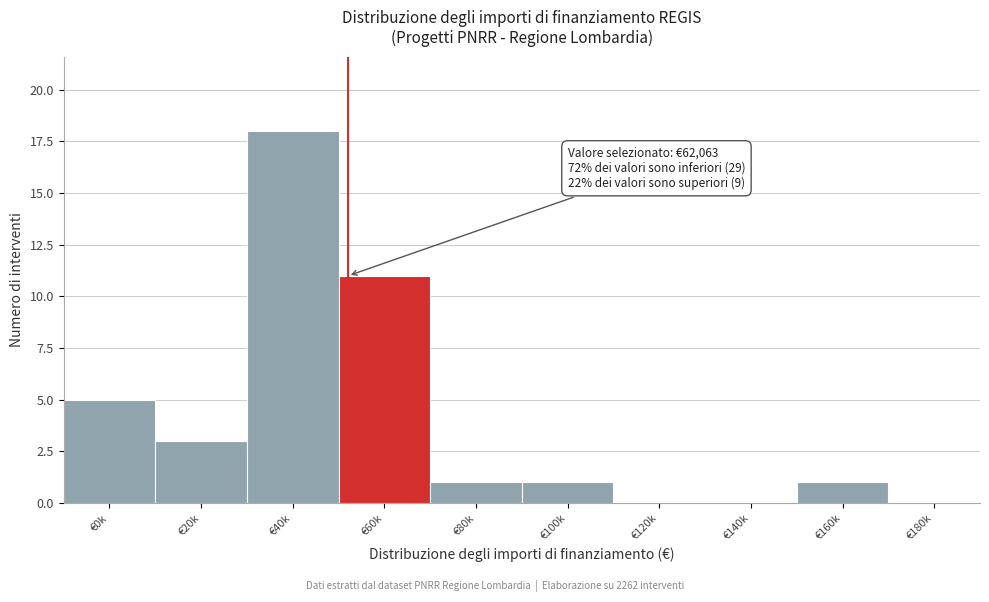

Reading right to left, what are all the values shown in this chart?

€180k=0	€160k=1	€140k=0	€120k=0	€100k=1	€80k=1	€60k=11	€40k=18	€20k=3	€0k=5